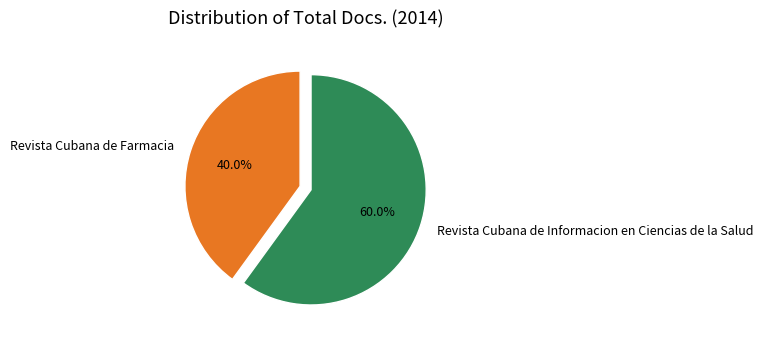

To the nearest percent, what is the average slice percentage?

50%